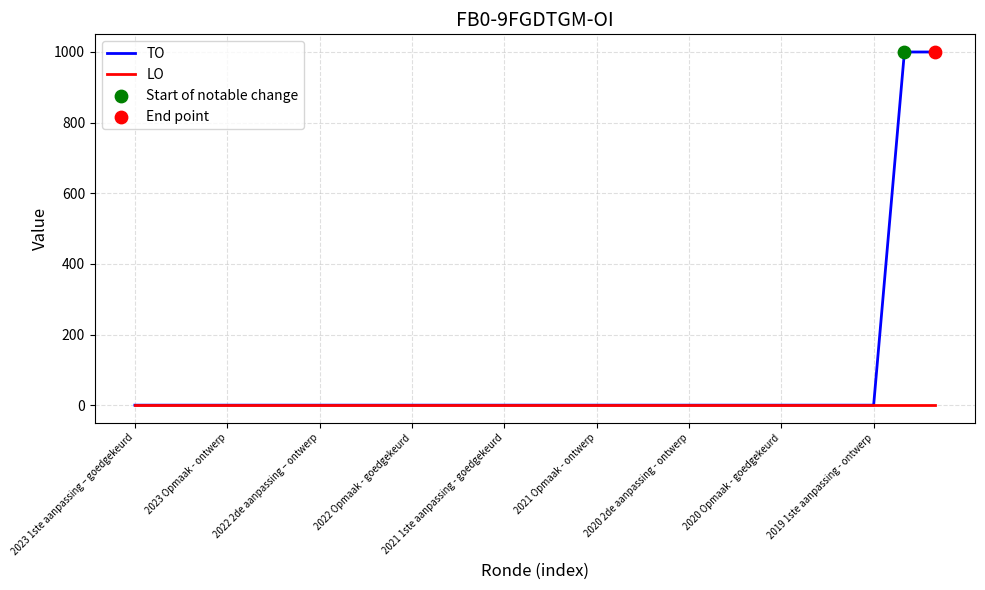

Which series has the largest total across all categories?

TO